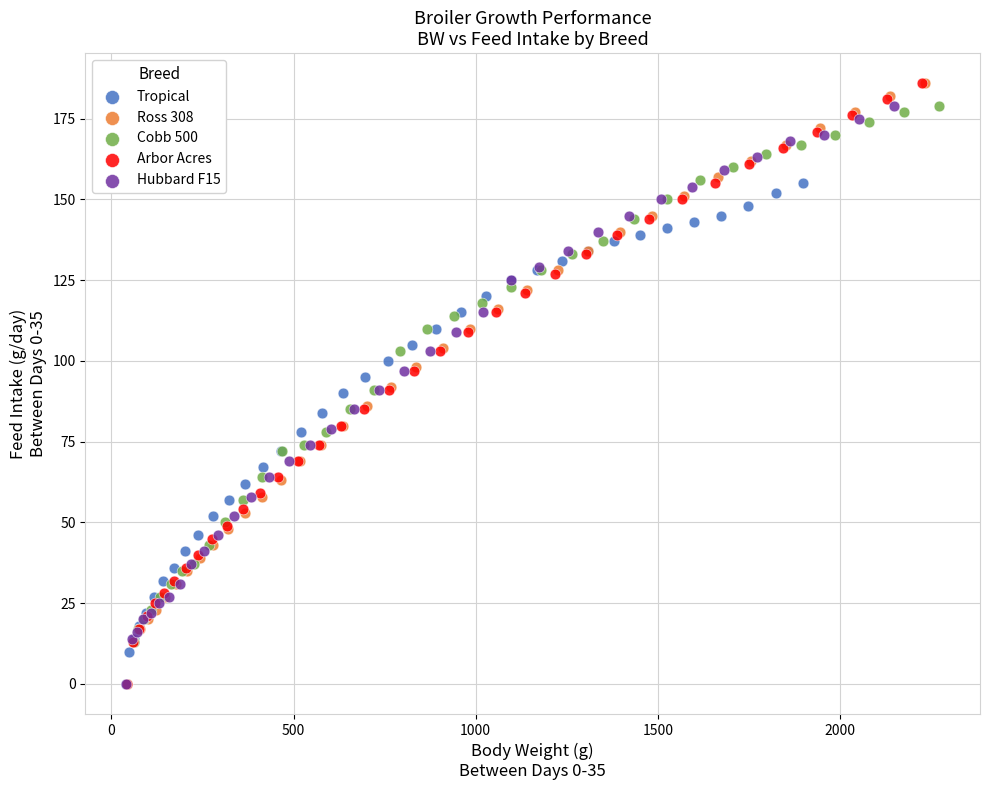

What are all the series names shown in the legend?

Tropical, Ross 308, Cobb 500, Arbor Acres, Hubbard F15